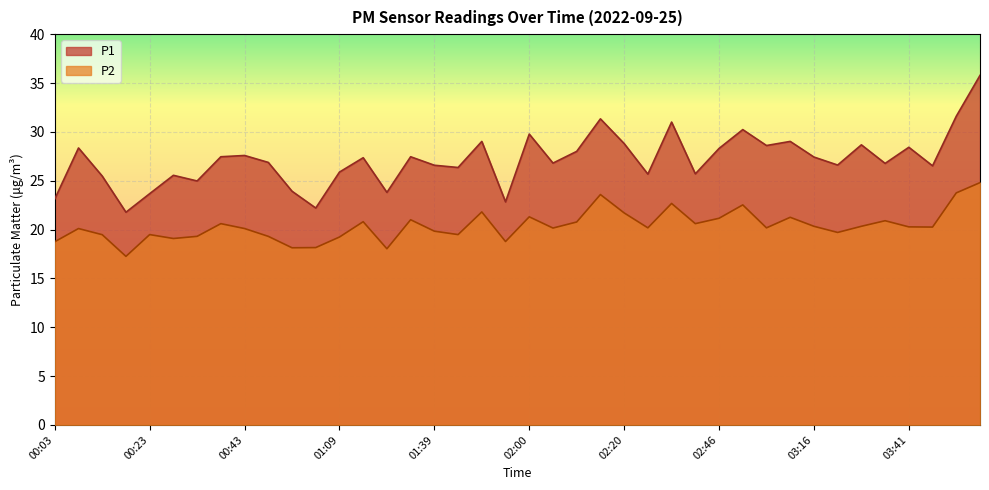

What is the difference between the P1 values at 02:10 and 02:05?

1.2